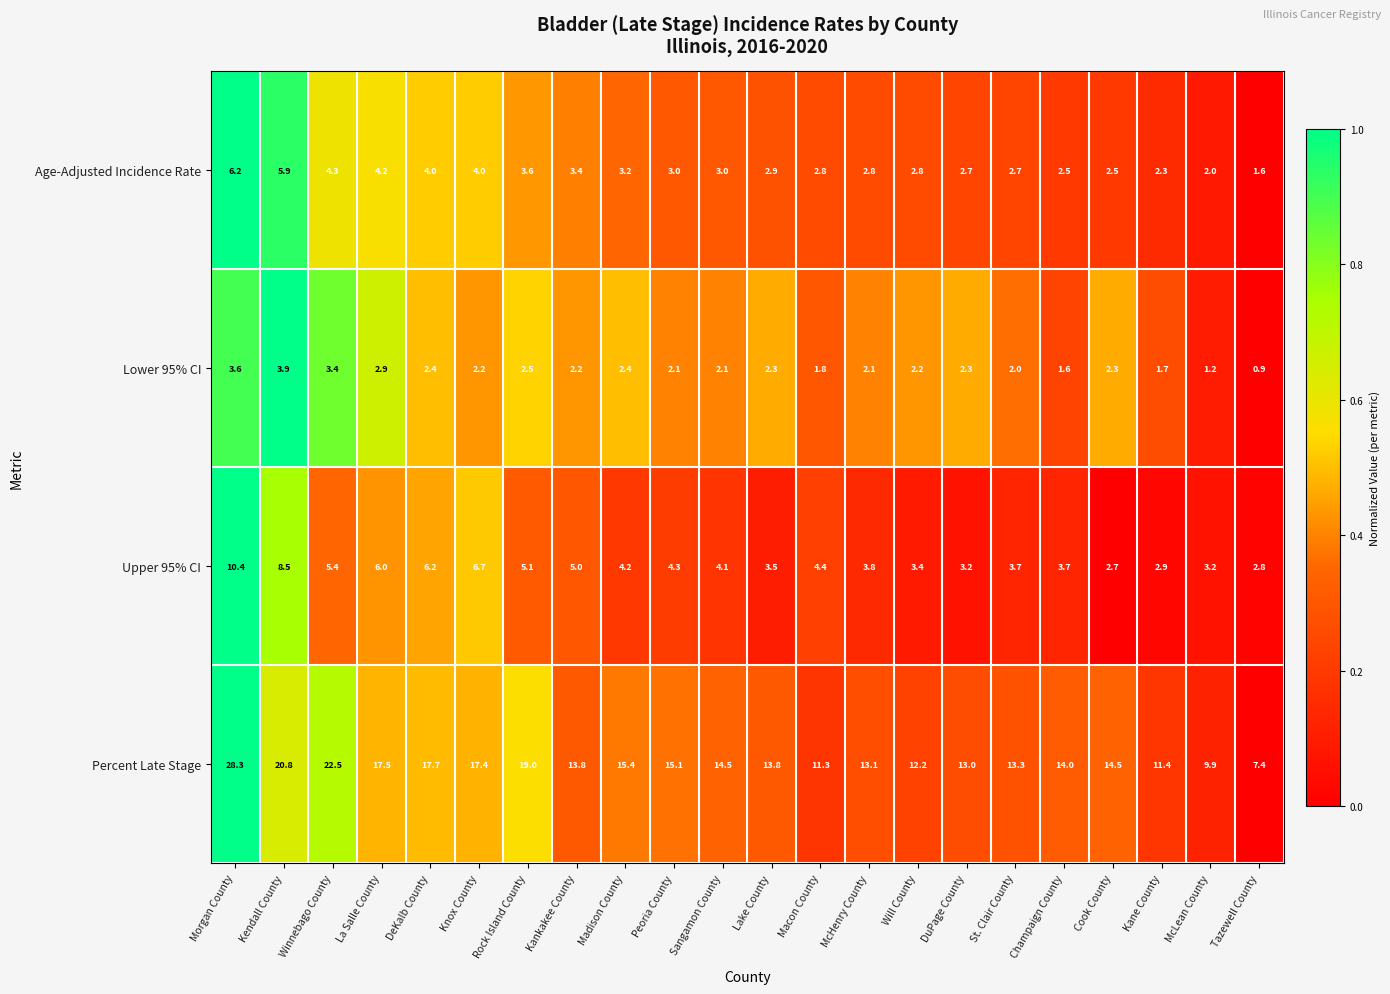

List the series in order of their peak value, lowest first.

Lower 95% CI, Age-Adjusted Incidence Rate, Upper 95% CI, Percent Late Stage